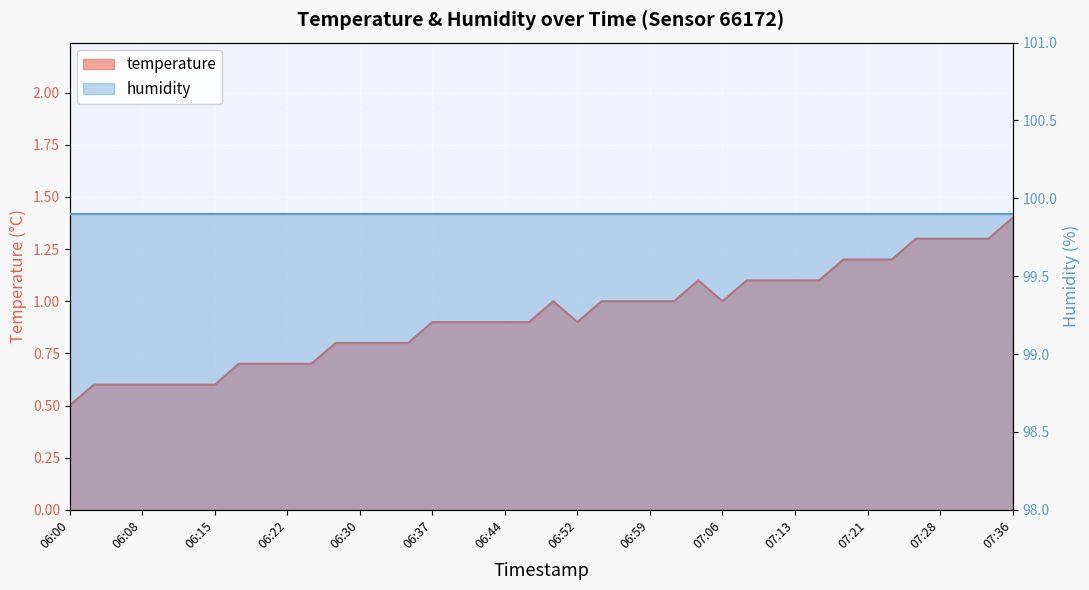

Rank the categories by value from highest to lowest.

07:36, 07:26, 07:28, 07:31, 07:33, 07:18, 07:21, 07:23, 07:04, 07:09, 07:11, 07:13, 07:16, 06:49, 06:54, 06:56, 06:59, 07:01, 07:06, 06:37, 06:39, 06:42, 06:44, 06:47, 06:52, 06:27, 06:30, 06:32, 06:35, 06:17, 06:20, 06:22, 06:25, 06:03, 06:05, 06:08, 06:10, 06:12, 06:15, 06:00